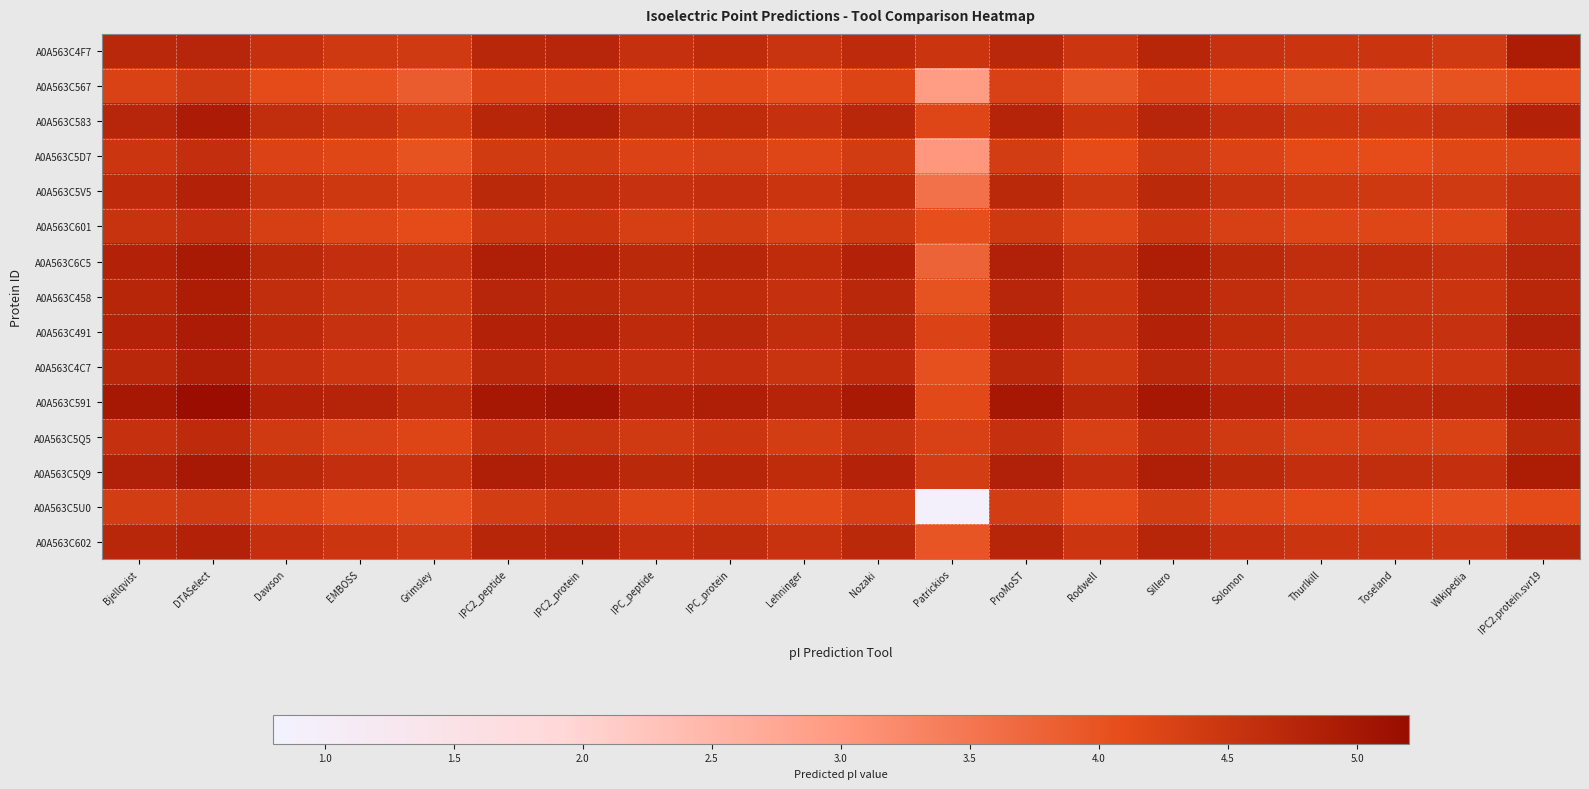

How many data points does each series have?

20